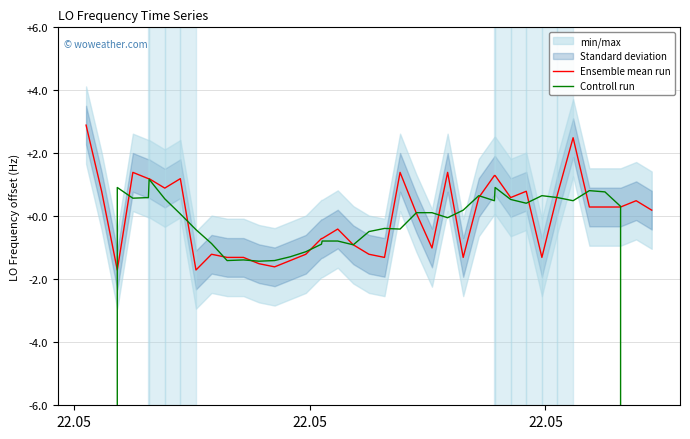

Where do Ensemble mean run and Controll run first cross each other?

22.05 and 22.05